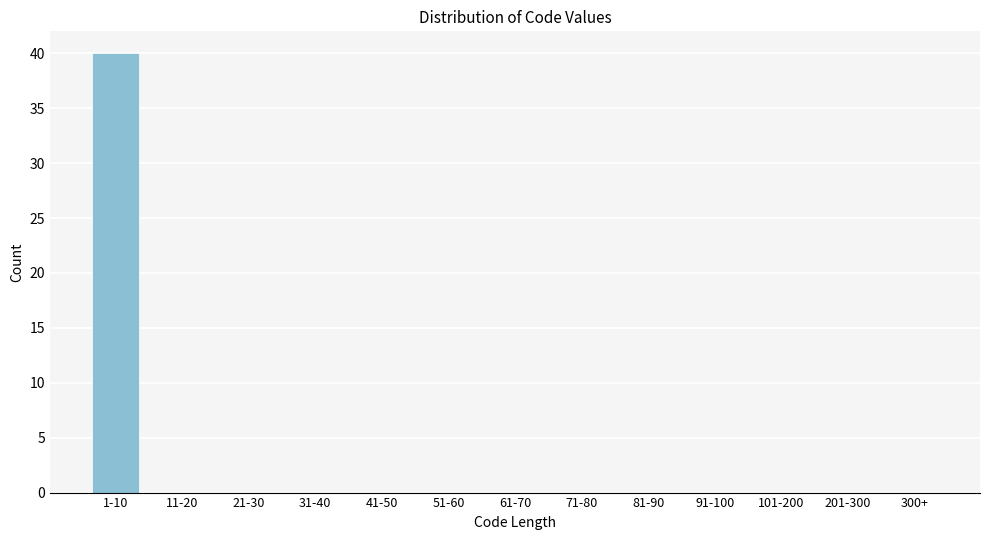

Reading left to right, what are all the values shown in this chart?

1-10=40	11-20=0	21-30=0	31-40=0	41-50=0	51-60=0	61-70=0	71-80=0	81-90=0	91-100=0	101-200=0	201-300=0	300+=0